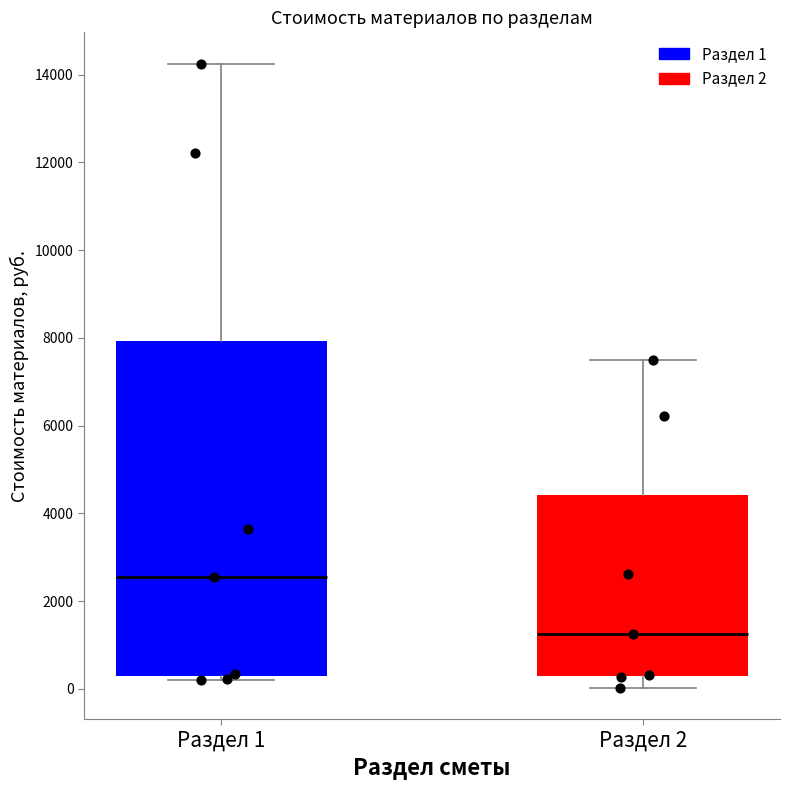

Comparing the boxes themselves (not the whiskers), which one is the tallest?

Раздел 1